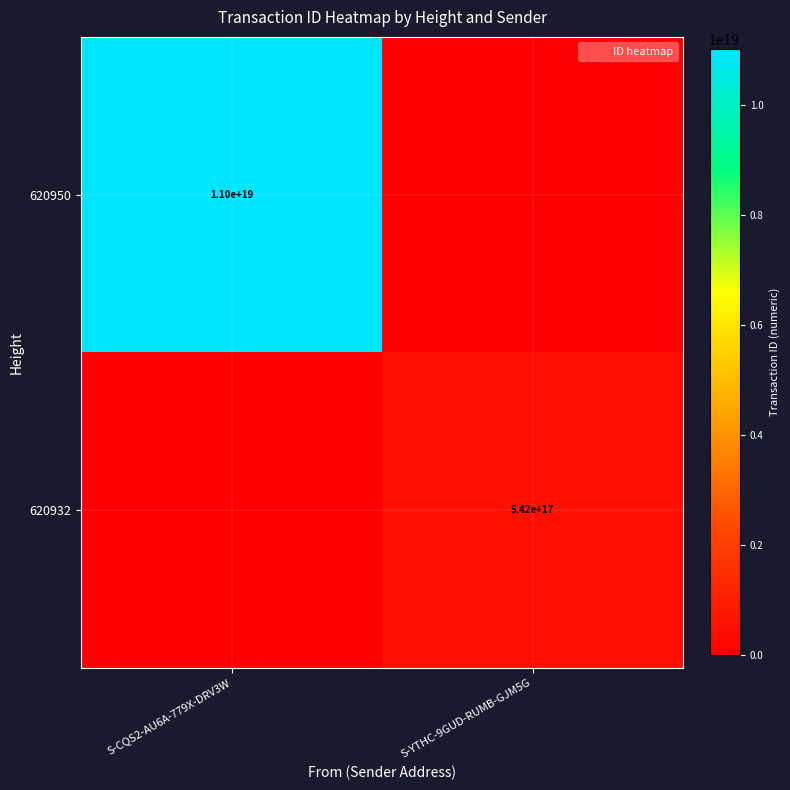

The value of 620950 at S-CQS2-AU6A-779X-DRV3W is 11000000000000000000. True or false?

True